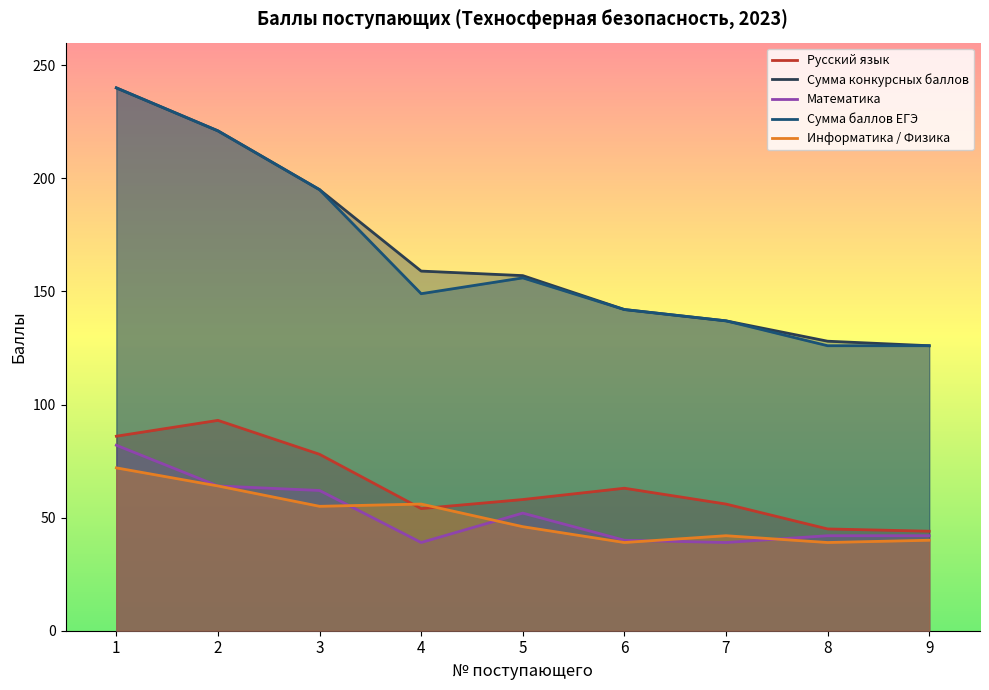

Which series has the largest range (max minus min)?

Сумма конкурсных баллов